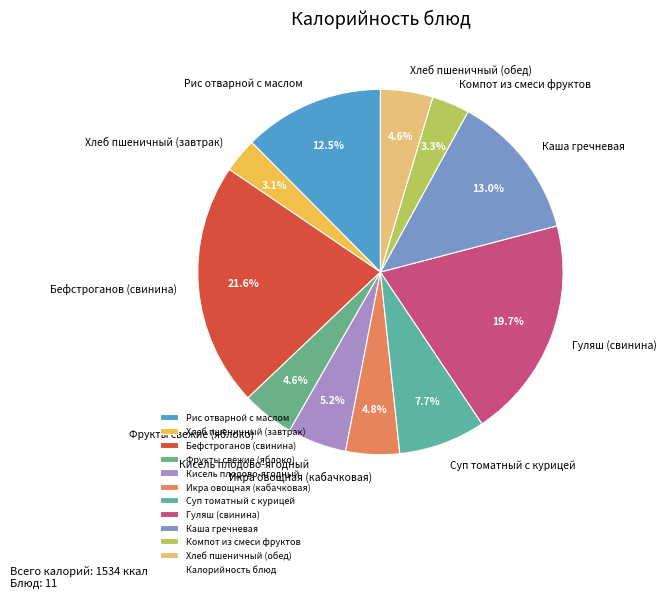

What percentage is NOT represented by Фрукты свежие (яблоко)?

95.4%